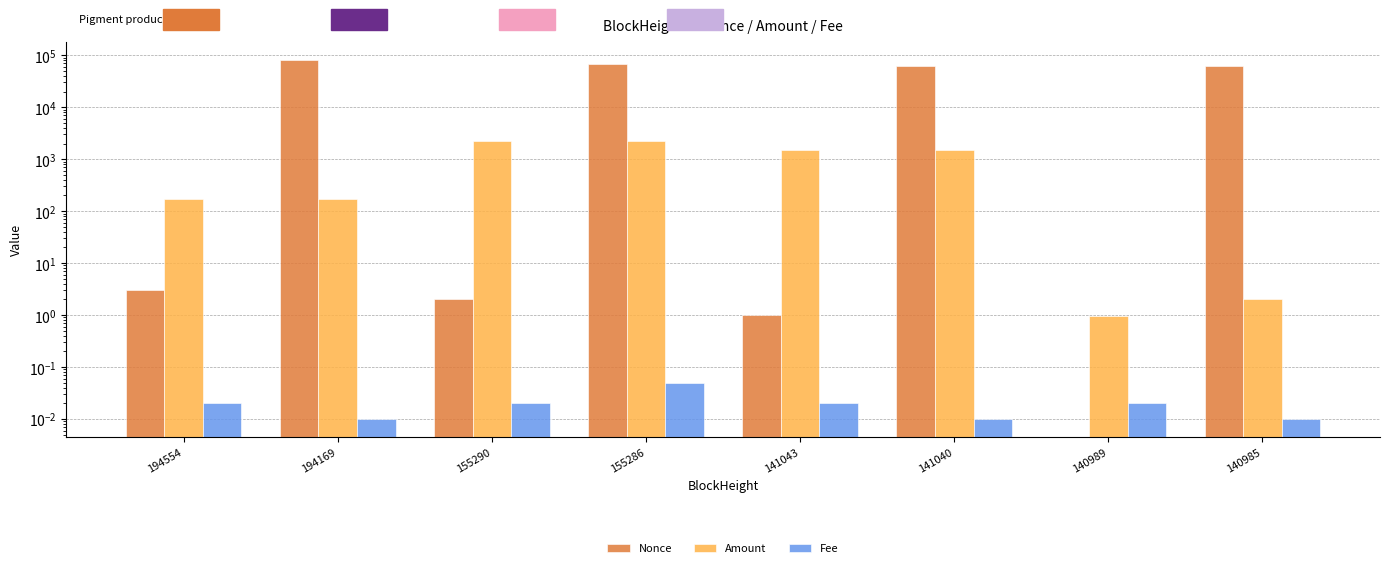

Count the Fee values in the range 0 to 1.

8